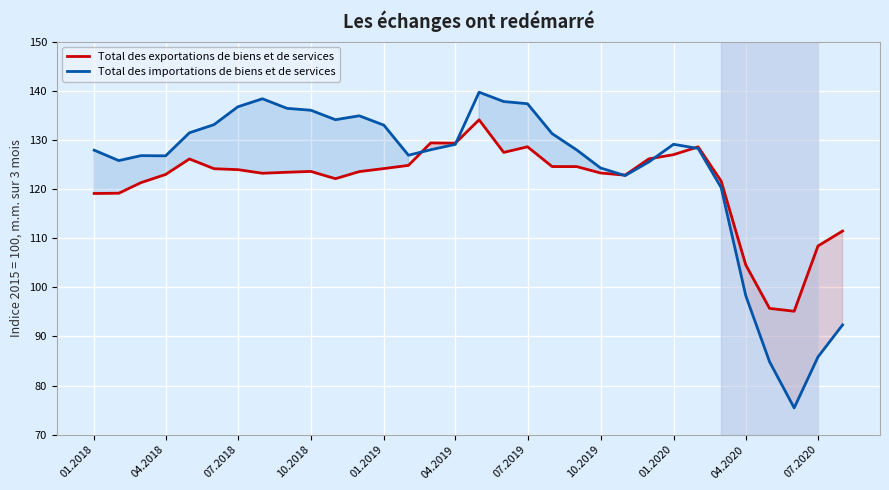

Reading left to right, what are all the values shown in this chart?

Total des exportations de biens et de services: 119.1	119.1	121.3	123.0	126.1	124.1	123.9	123.2	123.4	123.6	122.1	123.5	124.2	124.8	129.4	129.3	134.1	127.5	128.6	124.6	124.6	123.3	122.8	126.1	127.0	128.6	121.6	104.6	95.7	95.1	108.4	111.5
Total des importations de biens et de services: 127.9	125.8	126.8	126.8	131.4	133.1	136.7	138.4	136.4	136.0	134.1	134.9	133.0	126.9	128.0	129.1	139.7	137.8	137.3	131.3	128.0	124.3	122.7	125.5	129.1	128.2	120.3	98.3	84.8	75.5	85.8	92.3